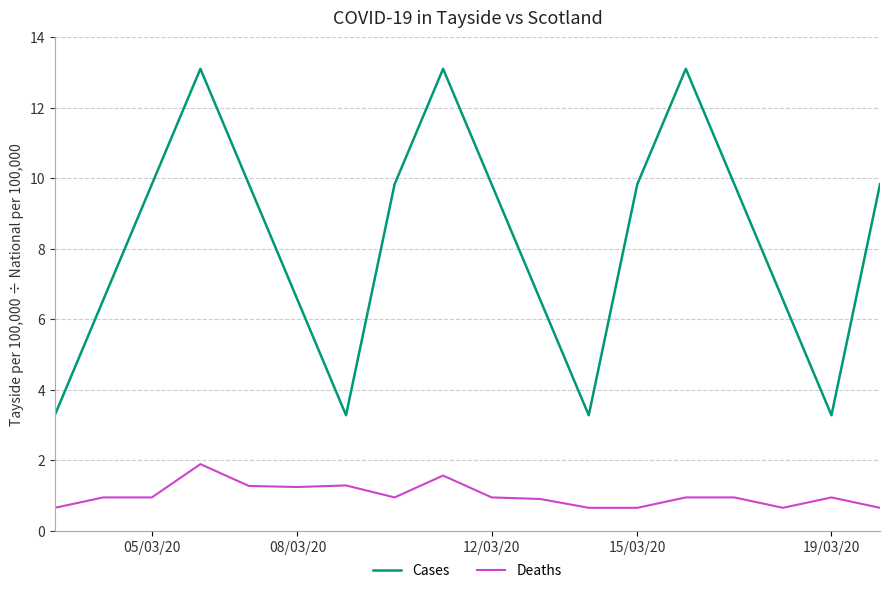

Which series has the largest total across all categories?

Cases